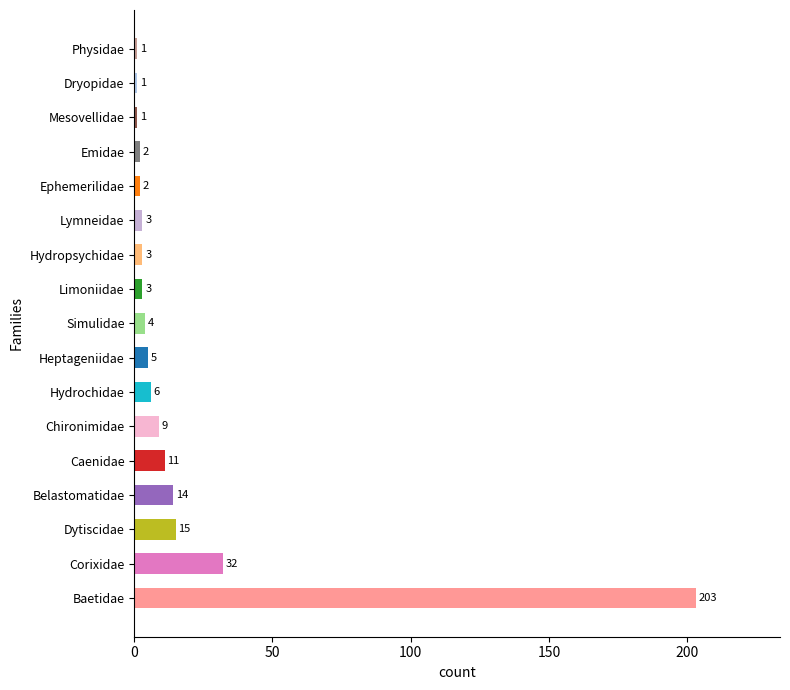

Which has a higher value, Caenidae or Emidae?

Caenidae